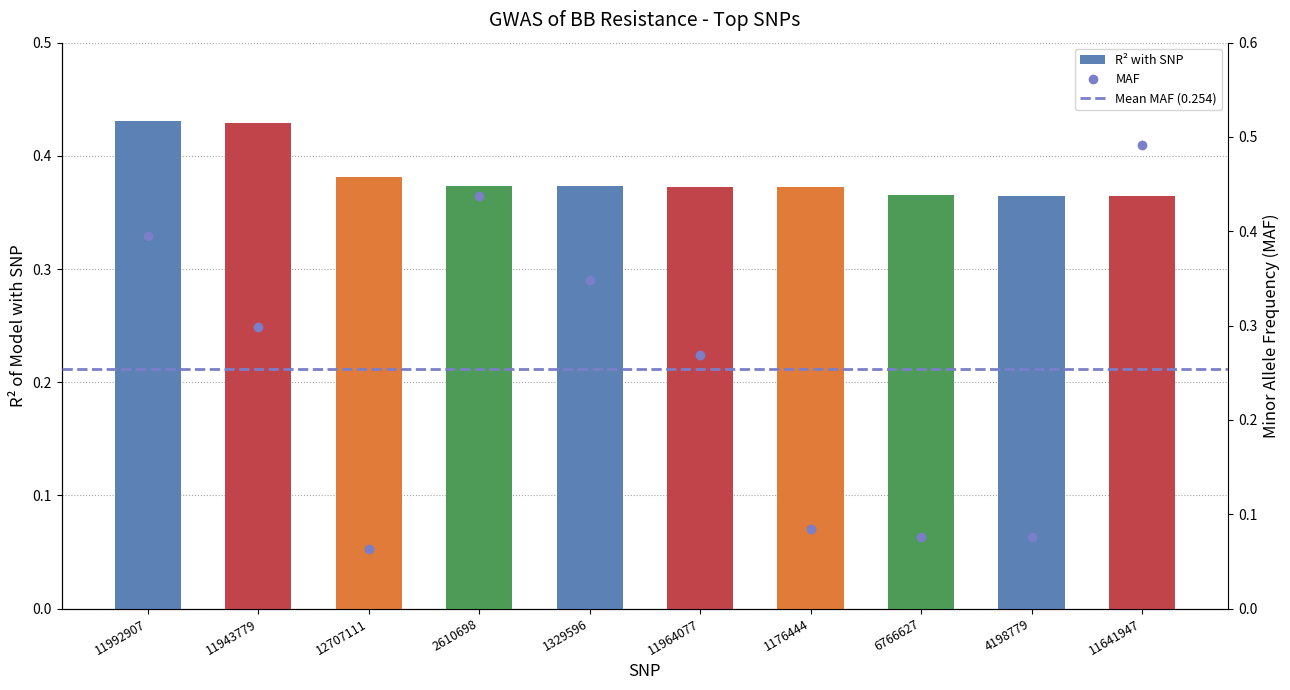

At how many categories does at least one series exceed 0?

10